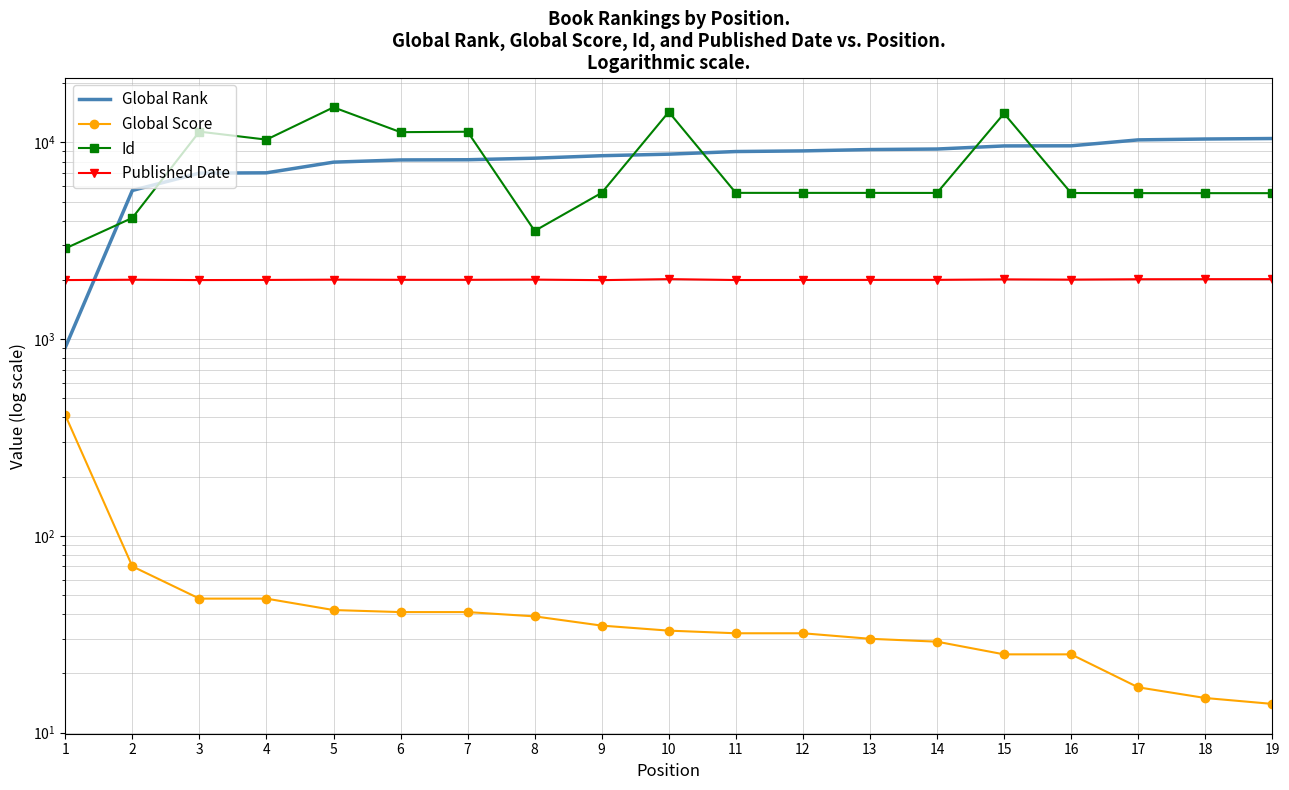

How many lines are shown in the chart?

4